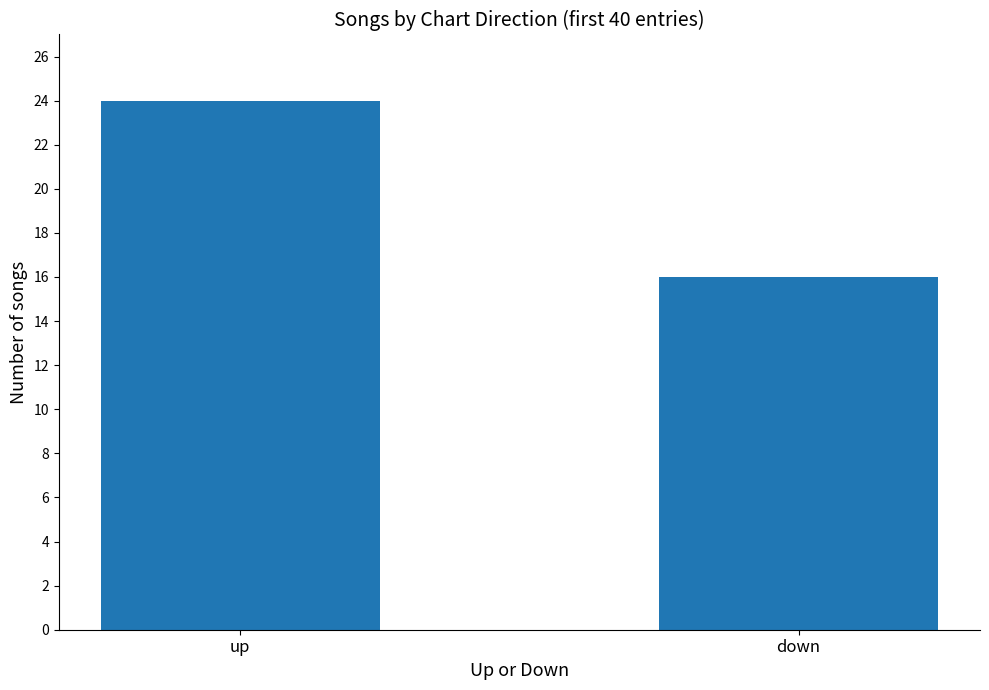

List the labels in order of value, largest first.

up, down